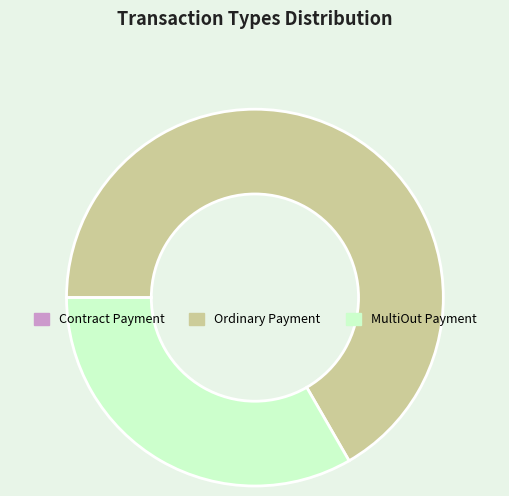

Is there a majority slice in this chart?

Yes